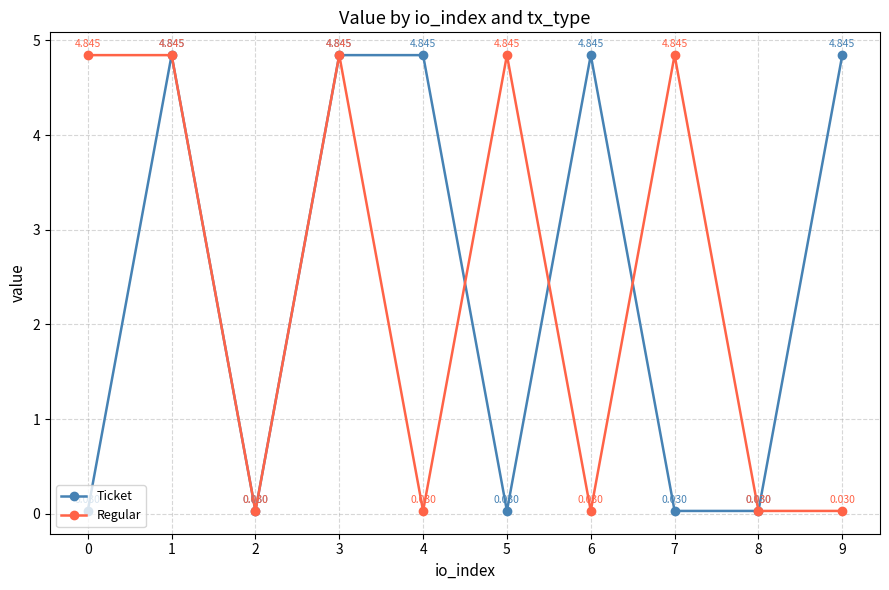

Which series changed the most between 2 and 9?

Ticket